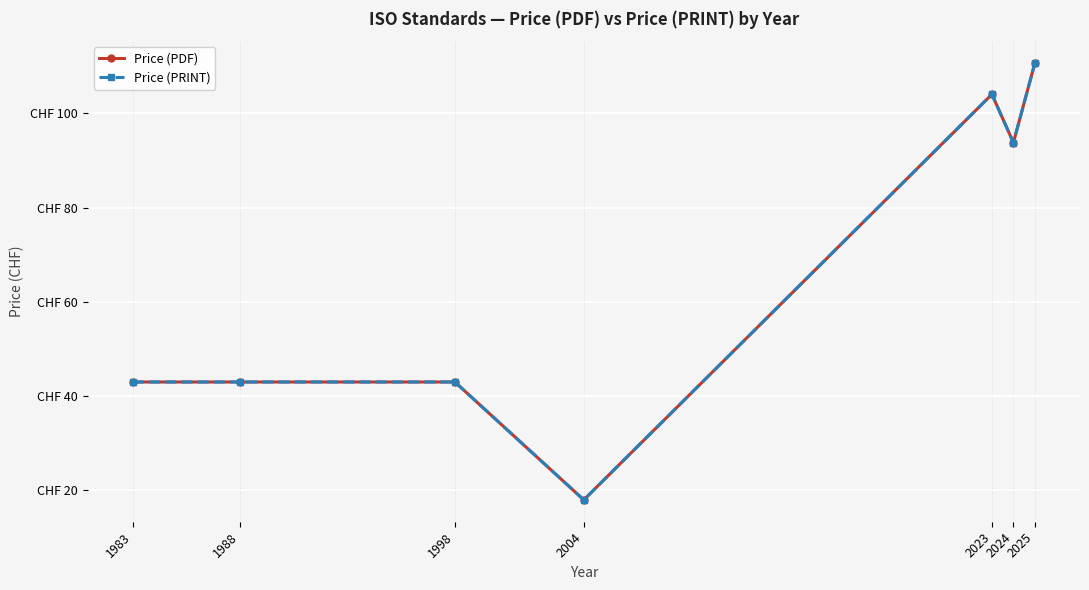

The value of Price (PRINT) at 1998 is 14.0. True or false?

False